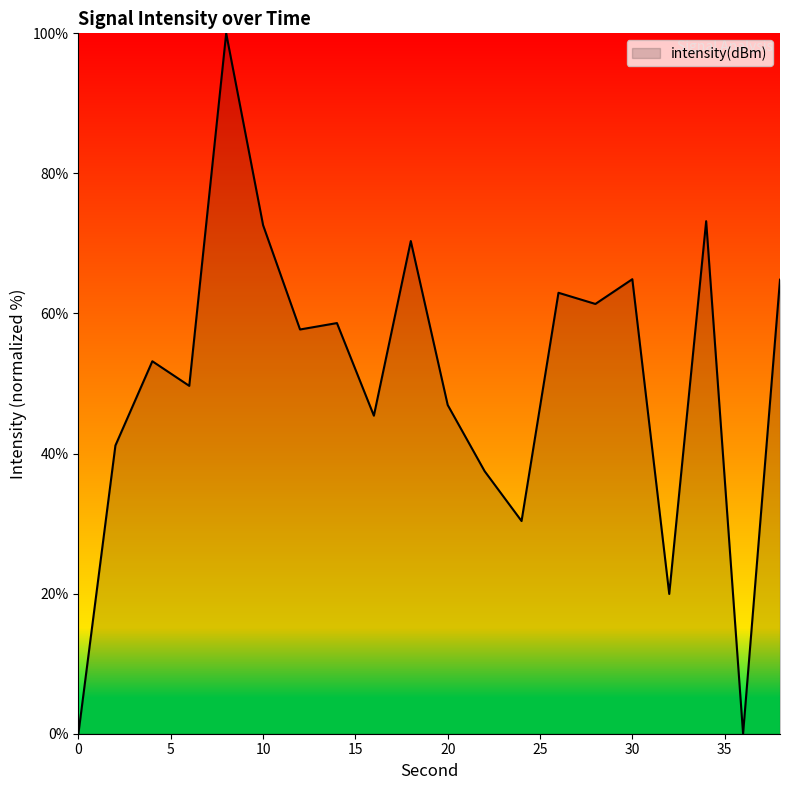

What is the greatest value displayed?

100.0